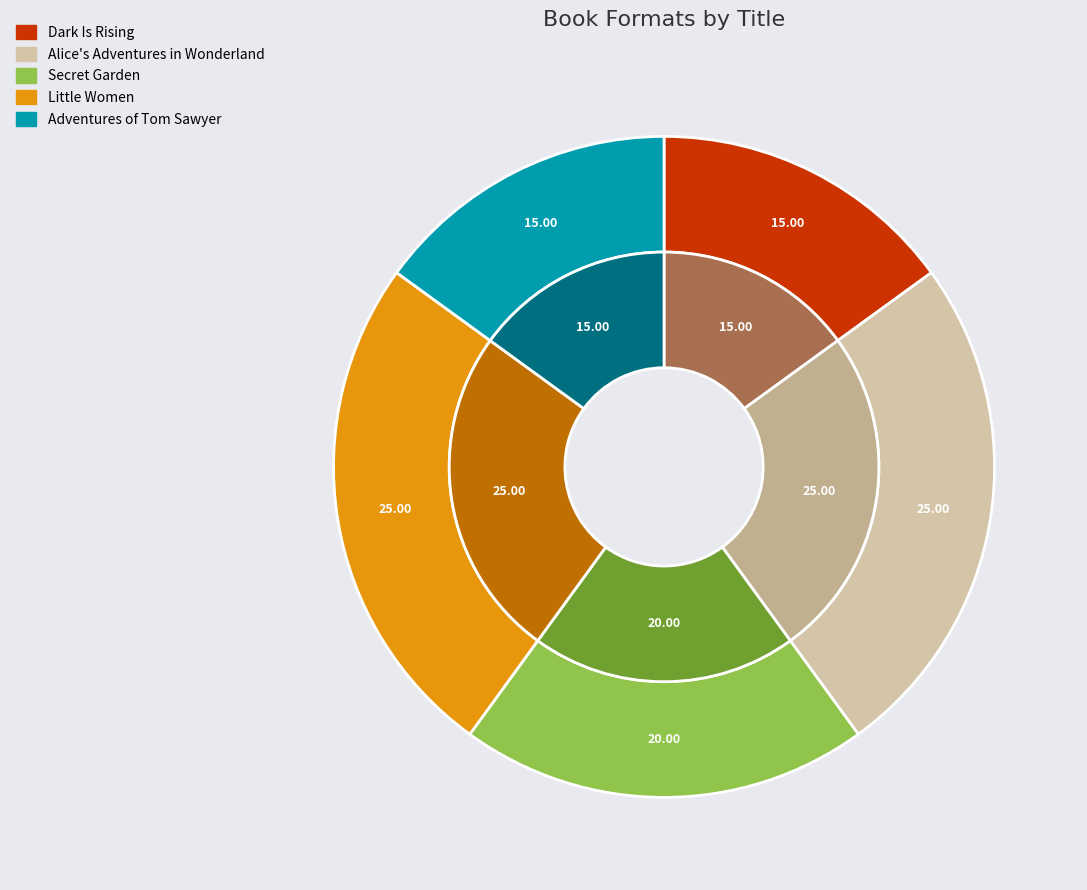

Rank the categories by value from lowest to highest.

Dark Is Rising, Adventures of Tom Sawyer, Secret Garden, Alice's Adventures in Wonderland, Little Women